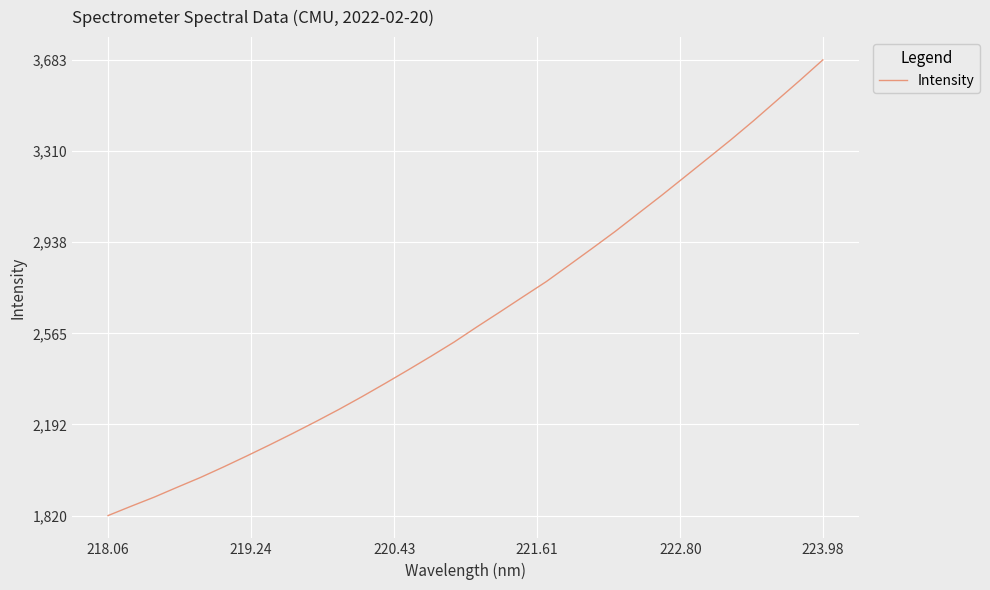

What is the minimum value shown in the chart?

1819.7